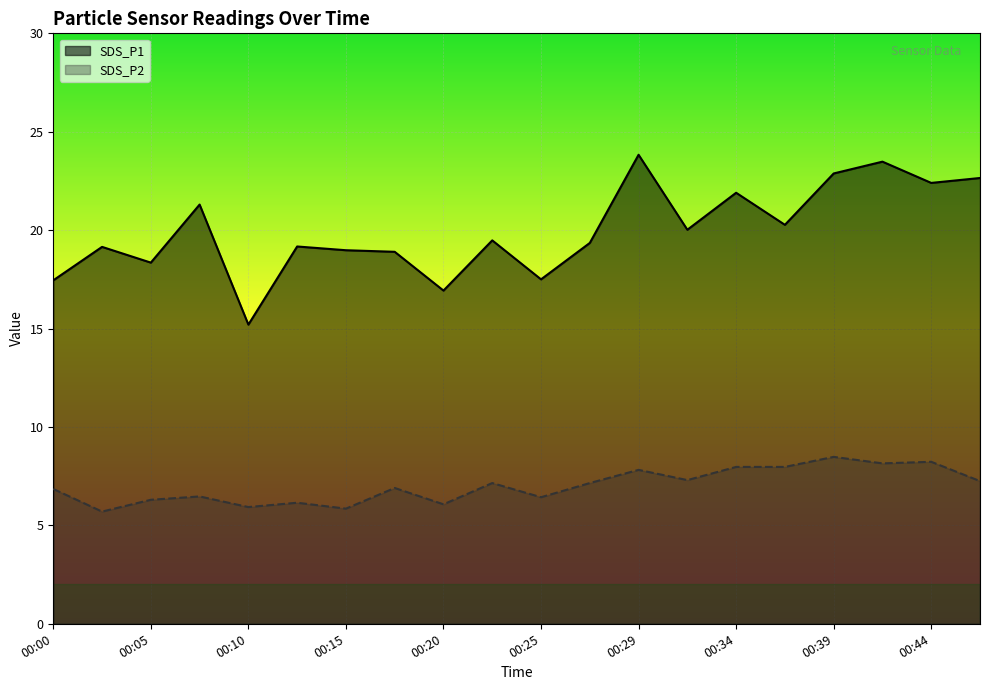

True or false: SDS_P2 and SDS_P1 cross at least once.

False